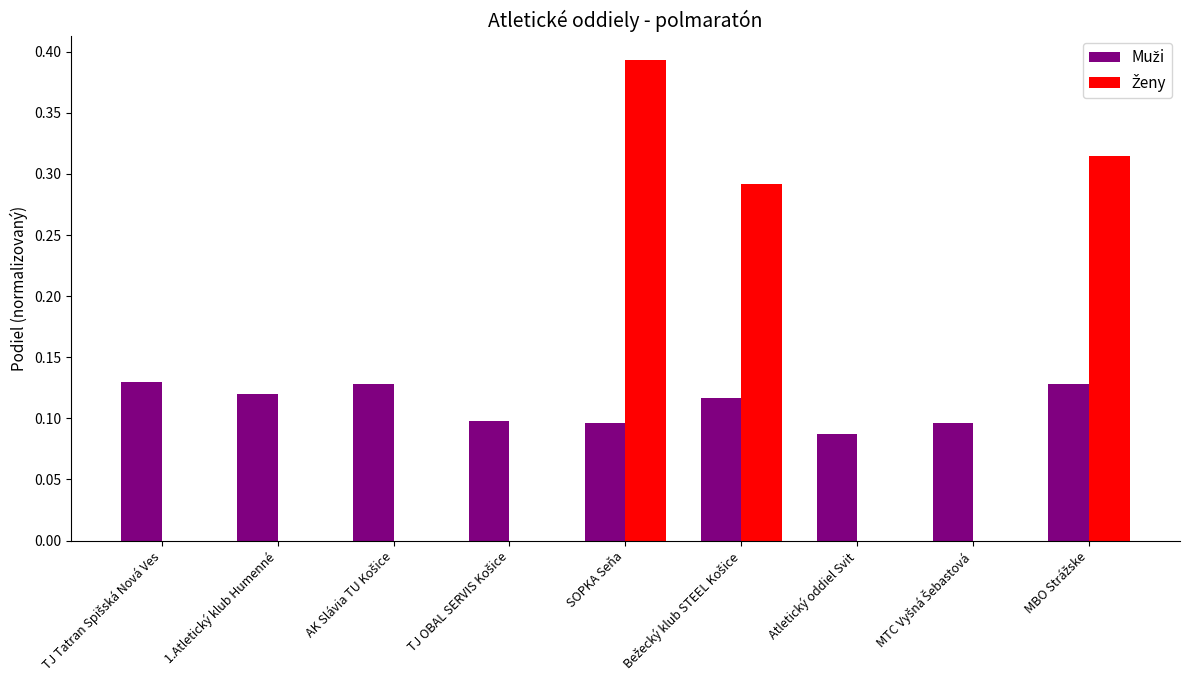

At which category is the sum across all series the highest?

SOPKA Seňa